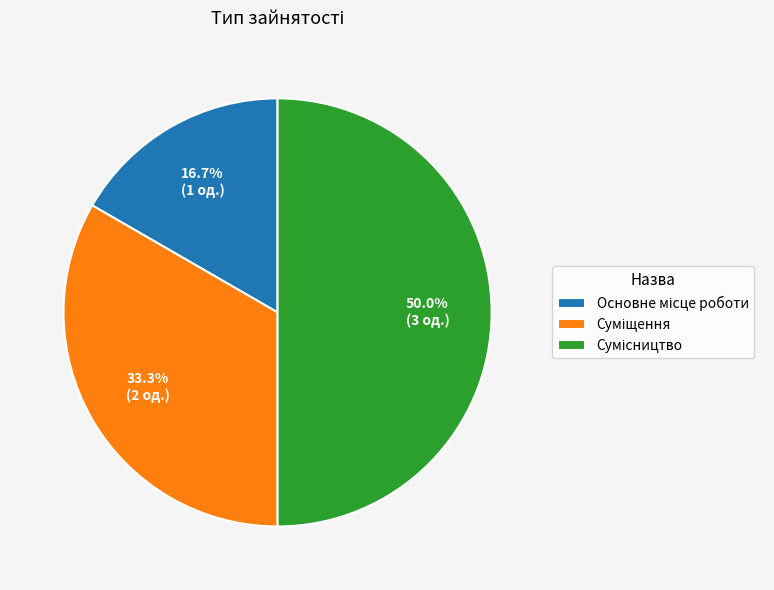

Is there any slice that represents more than half of the pie?

No